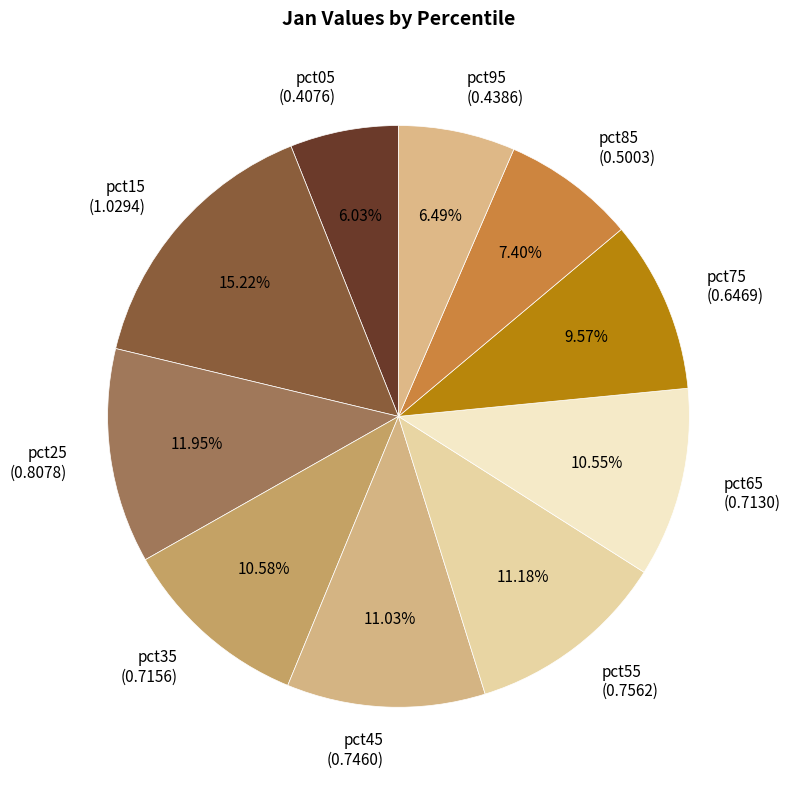

To the nearest percent, what is the difference between the largest and smallest slice percentages?

9%